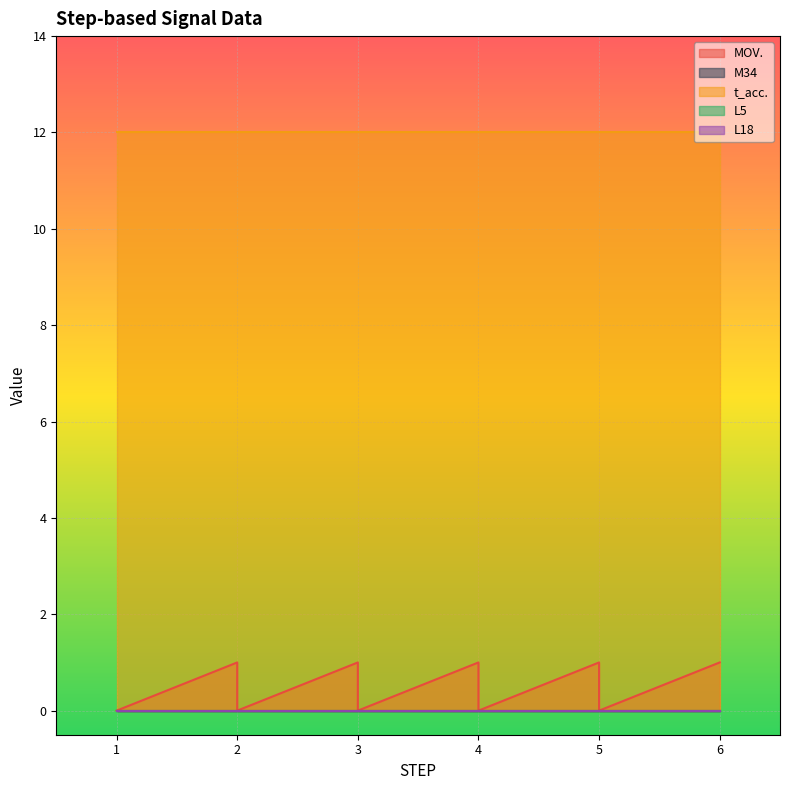

True or false: t_acc. and M34 cross at least once.

False